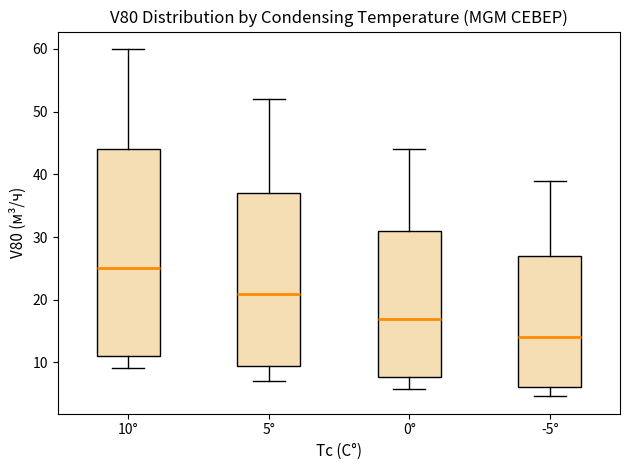

Reading left to right, transcribe this box plot: for each box, give where its median line is, the range the box spans, and where its two whiskers end, as read against the y-axis. The values are not printed on the chart, so give them approximately, as read against the axis.

10°: median 25, box 11 to 44, whiskers 9 to 60
5°: median 21, box 9 to 37, whiskers 7 to 52
0°: median 17, box 8 to 31, whiskers 6 to 44
-5°: median 14, box 6 to 27, whiskers 5 to 39